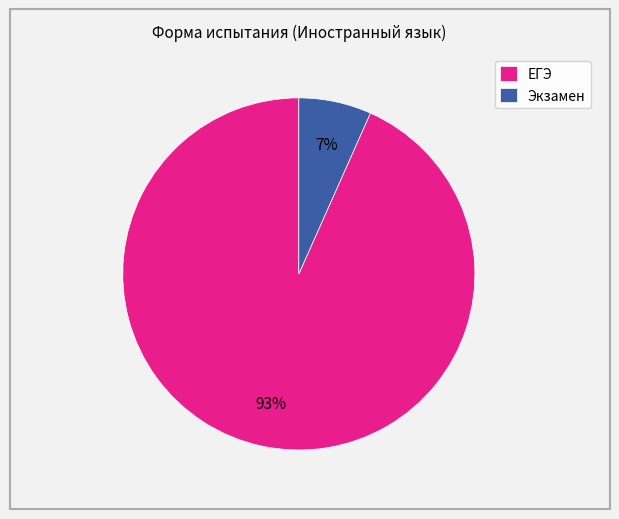

To the nearest percent, what is the average slice percentage?

50%